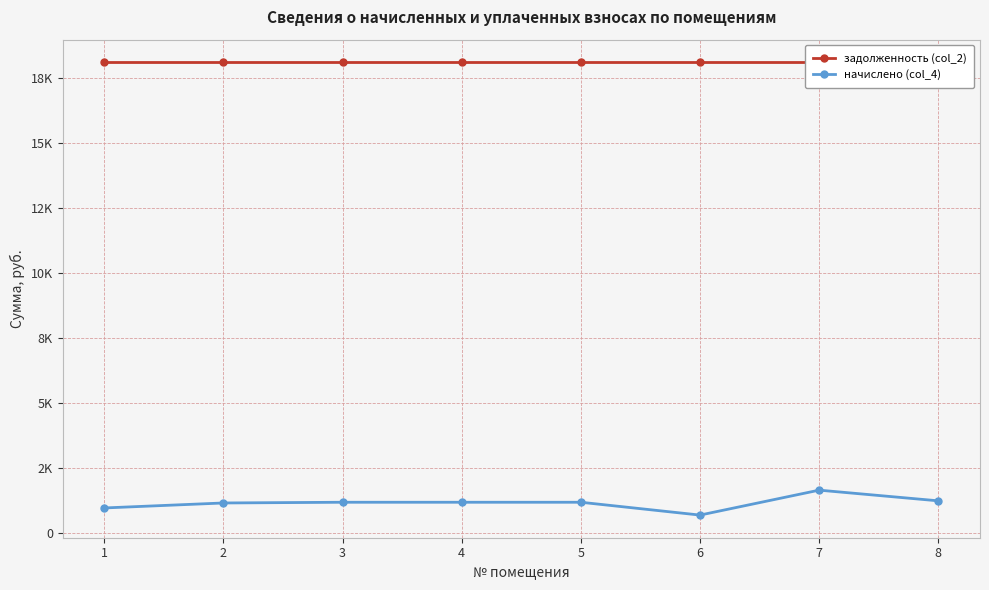

What is the greatest value displayed?

18104.4